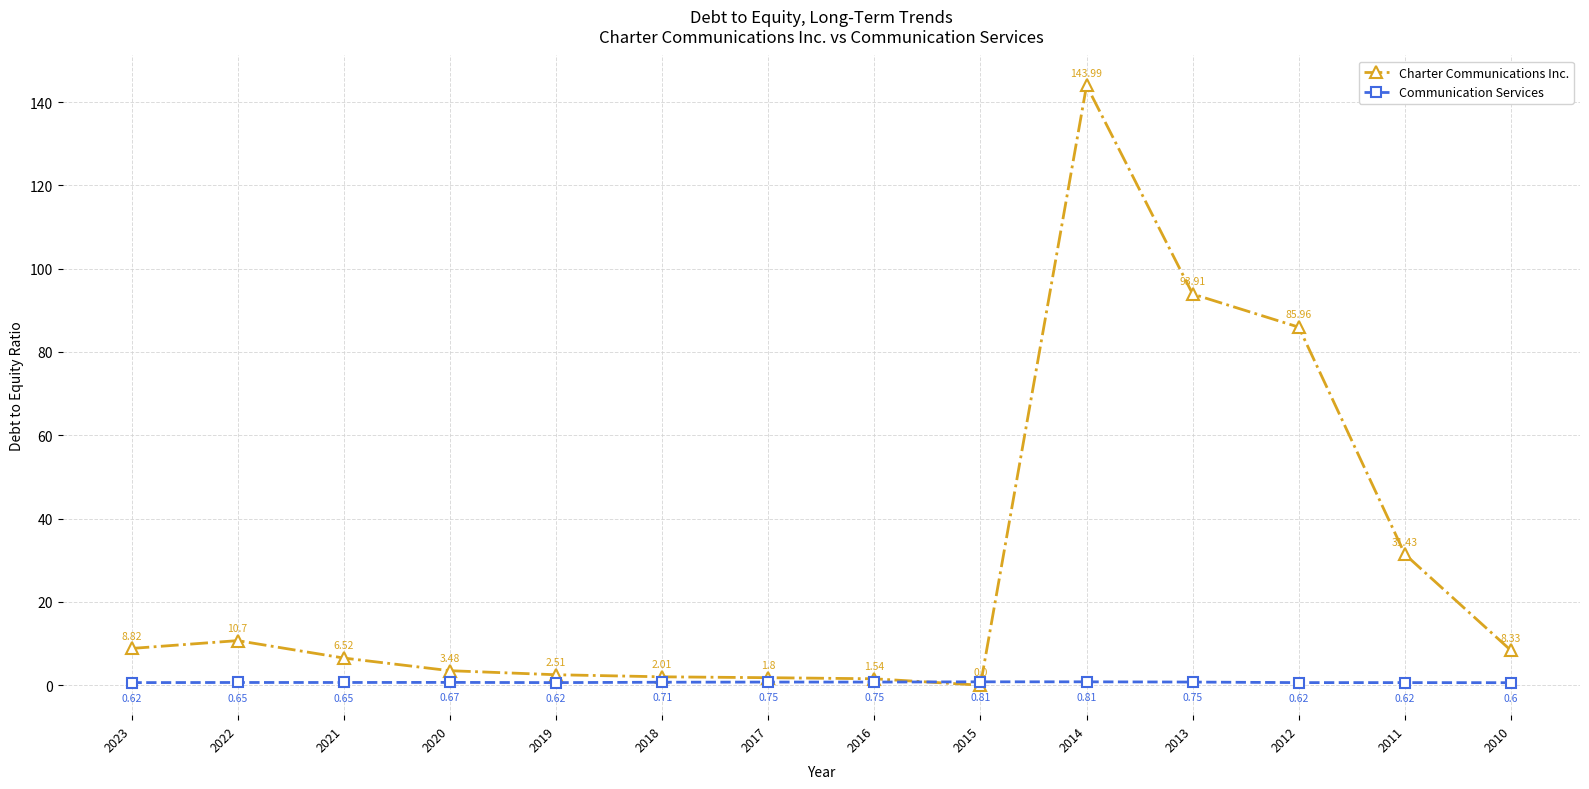

After their last crossing, which series has the higher values: Communication Services or Charter Communications Inc.?

Charter Communications Inc.